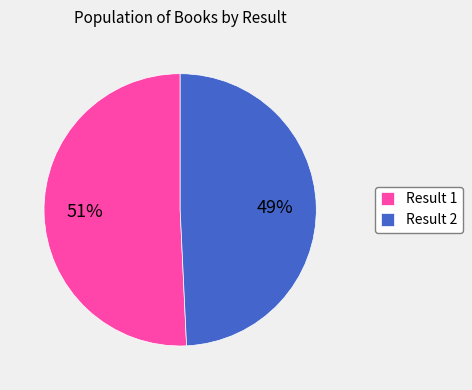

Which has a higher value, Result 2 or Result 1?

Result 1